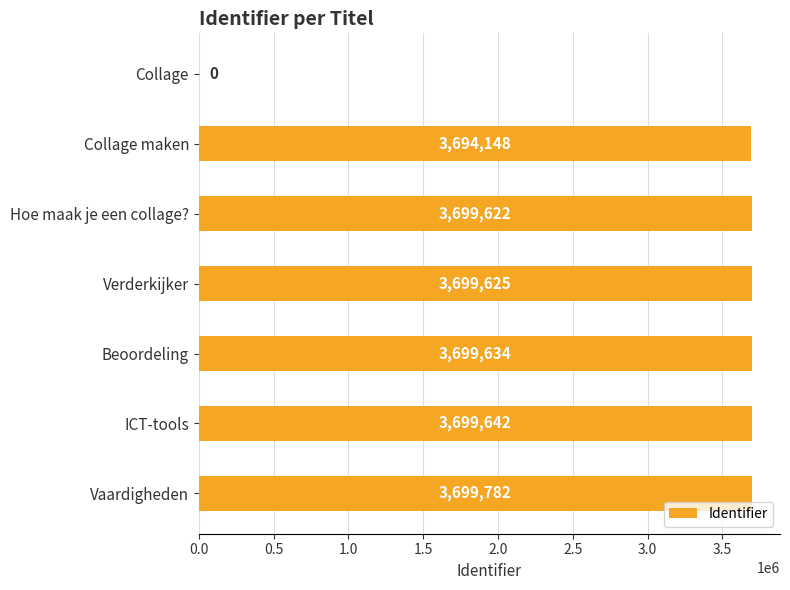

What is the sum of all values?

22192453